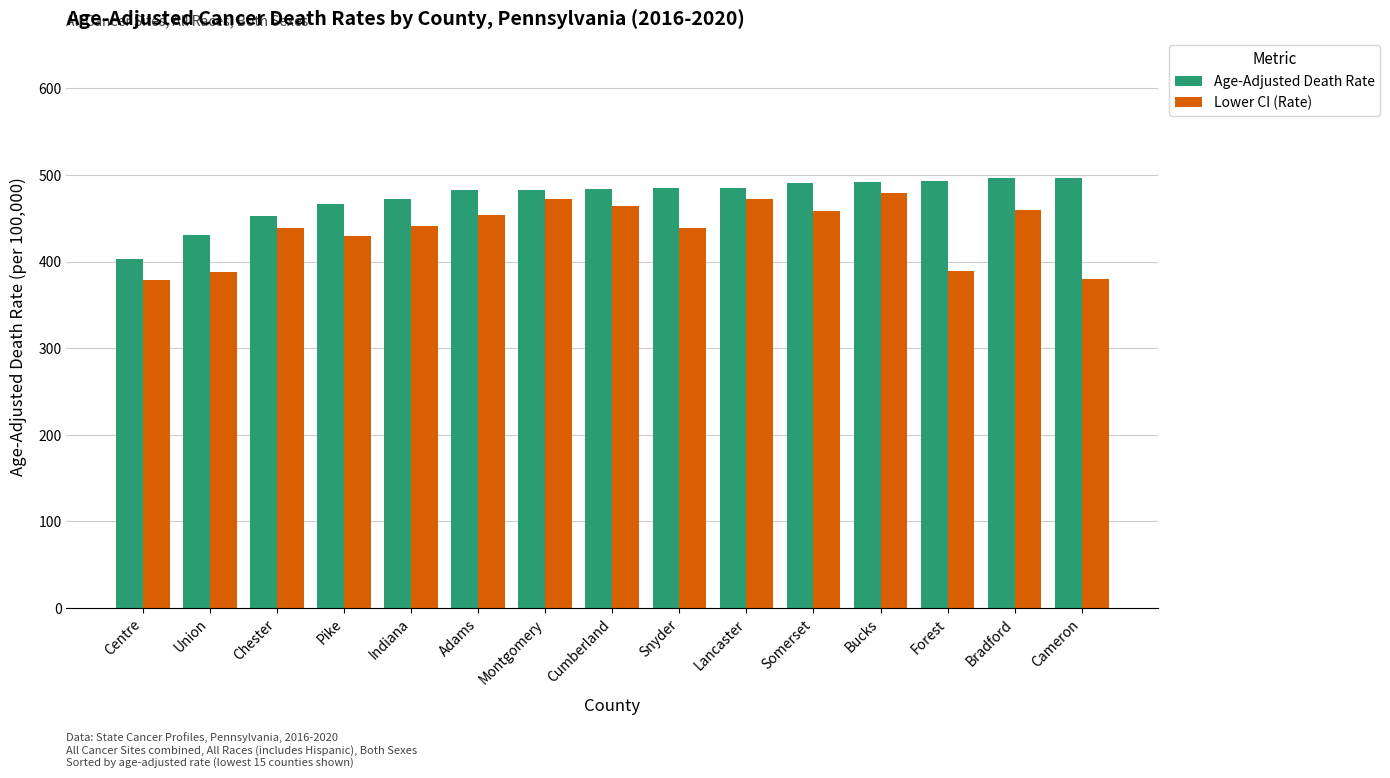

What is the label of the 10th bar from the left?

Lancaster